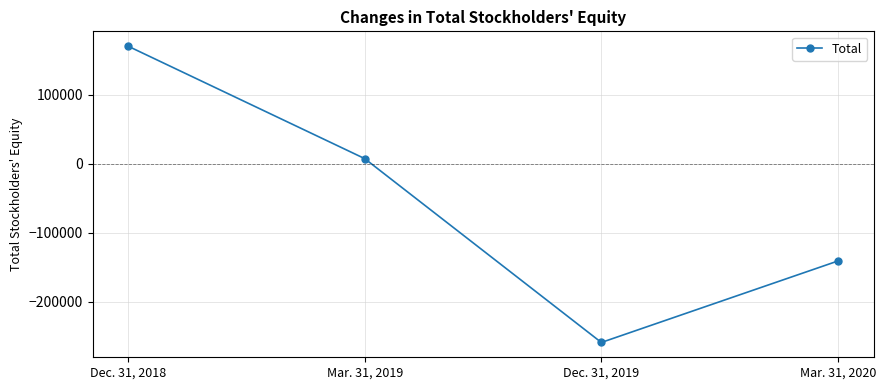

At which label is the value closest to -44201?

Mar. 31, 2019